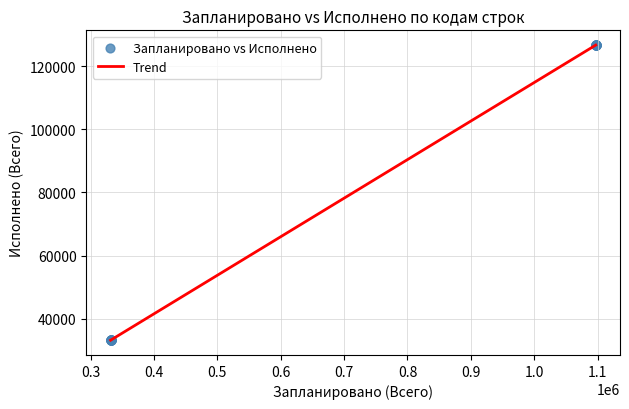

What is the difference between the maximum and minimum values?

93484.4